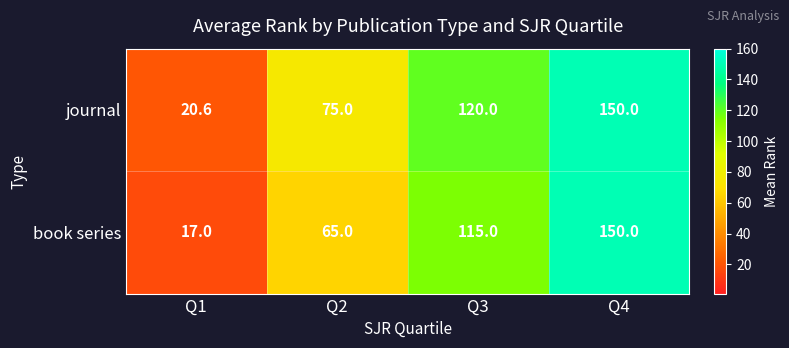

Which series has the largest total across all categories?

journal